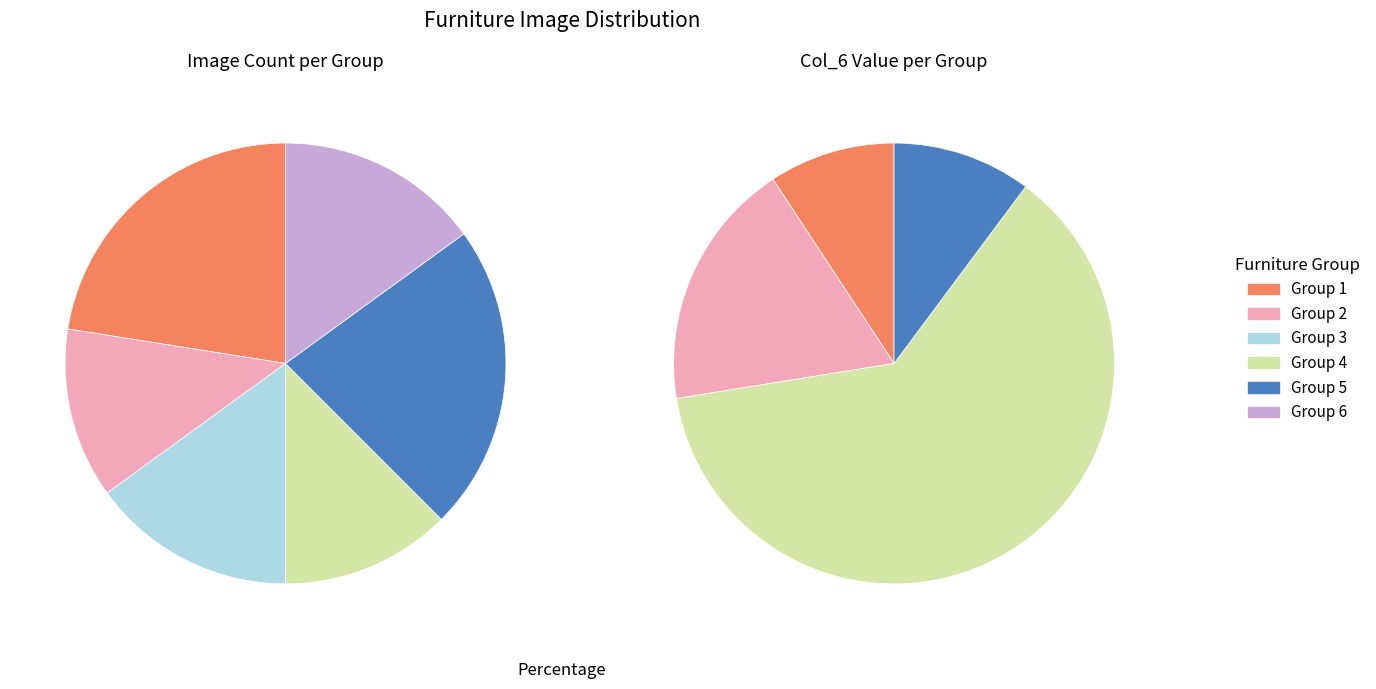

To the nearest percent, what portion does col_2_2 represent?

12%